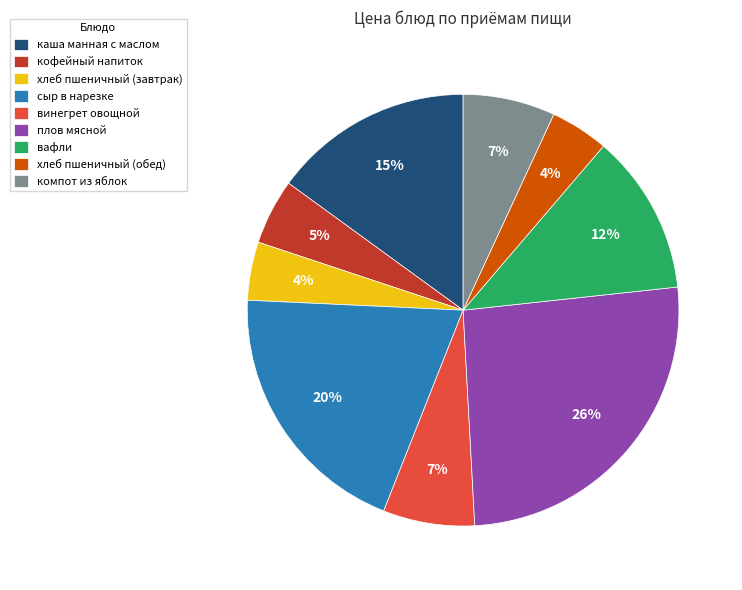

To the nearest percent, what portion does хлеб пшеничный (завтрак) represent?

4%